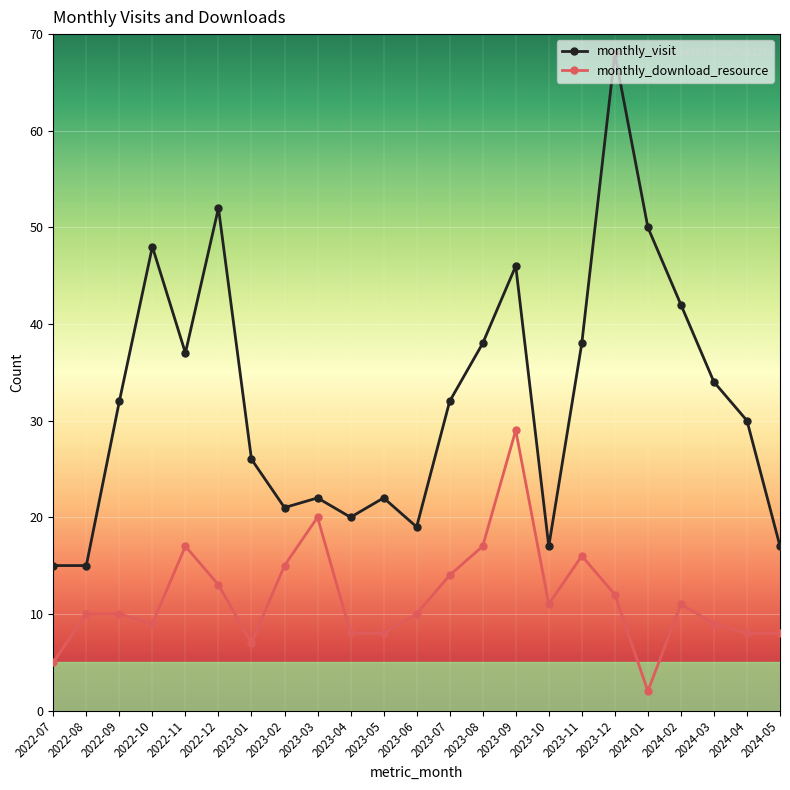

Is this an area chart (filled region under the line)?

No